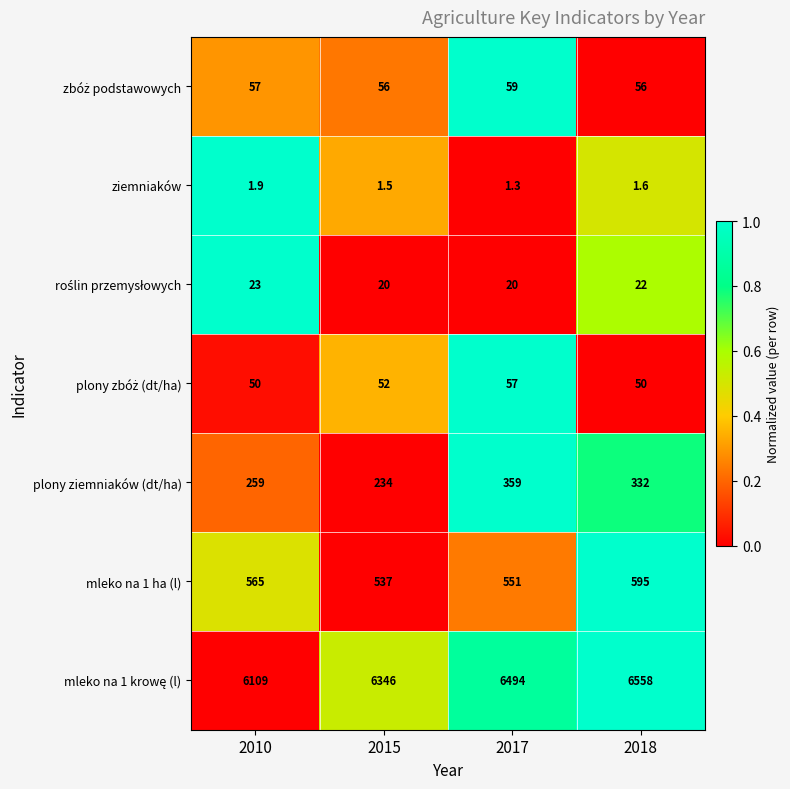

What is the spread (max minus min) of values at 2015?

6344.5